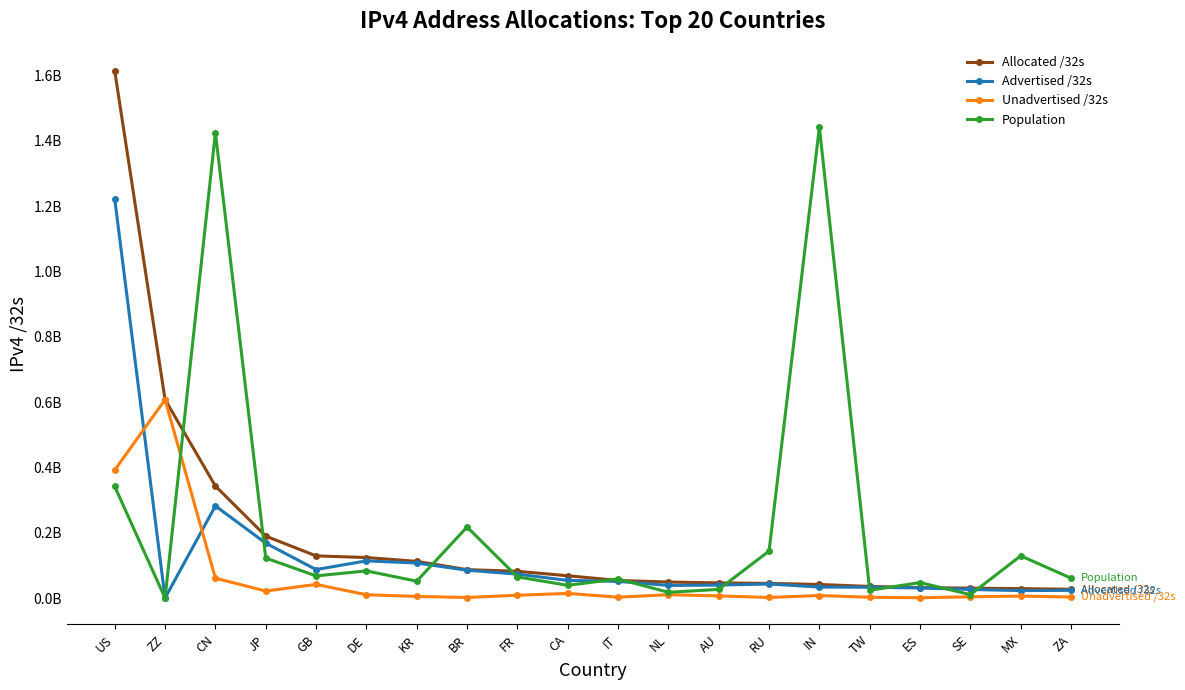

Which series has the largest total across all categories?

Population